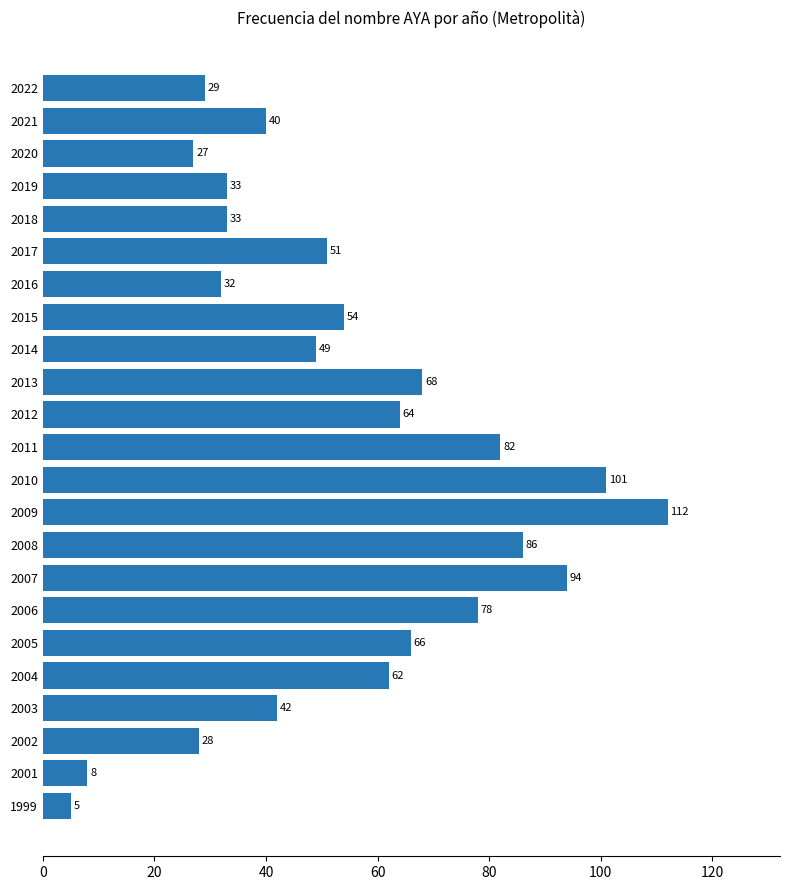

Which category has the lowest value across all series?

1999